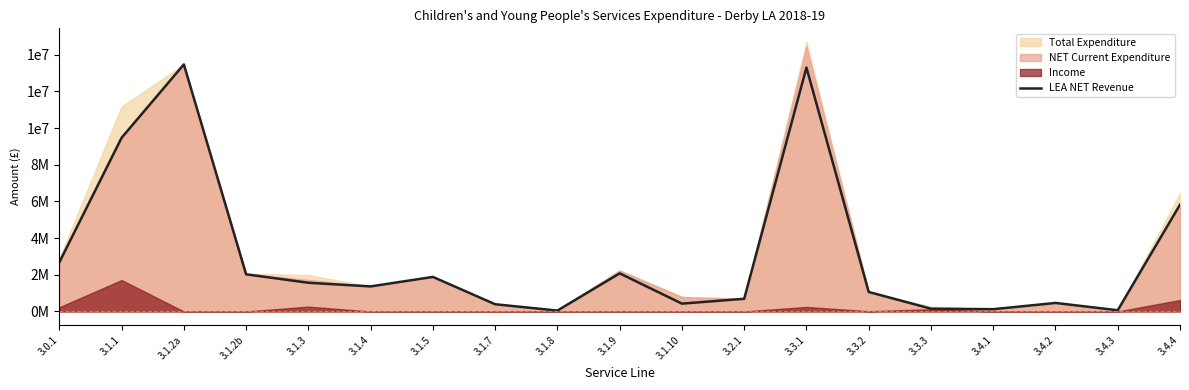

Where is the first local maximum?

3.1.2a